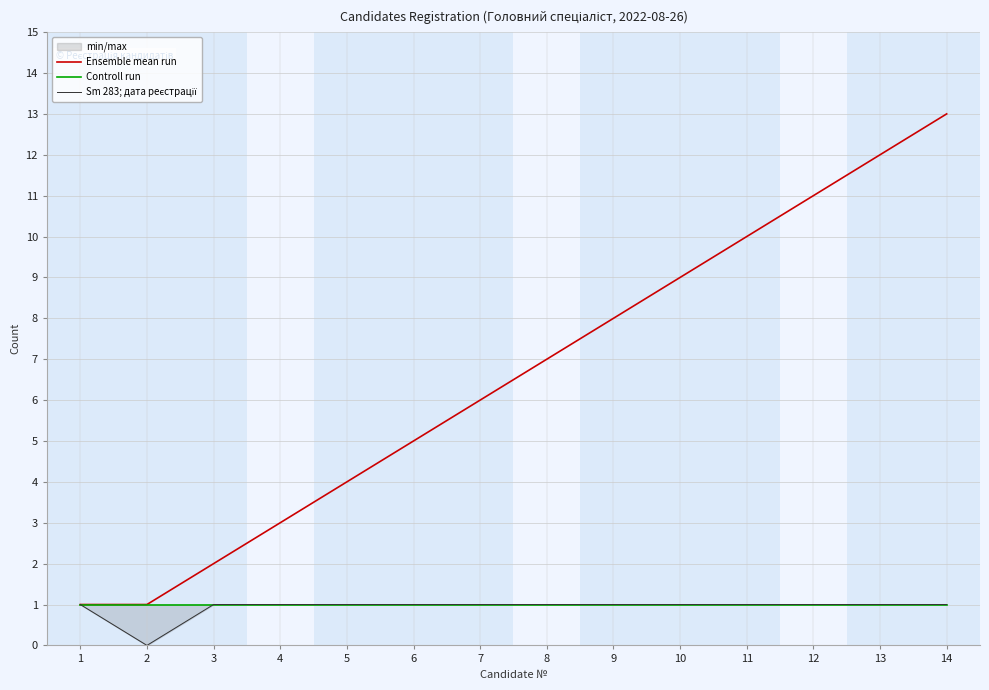

Rank the series by their maximum value, from lowest to highest.

Controll run, Sm 283; дата реєстрації, Ensemble mean run